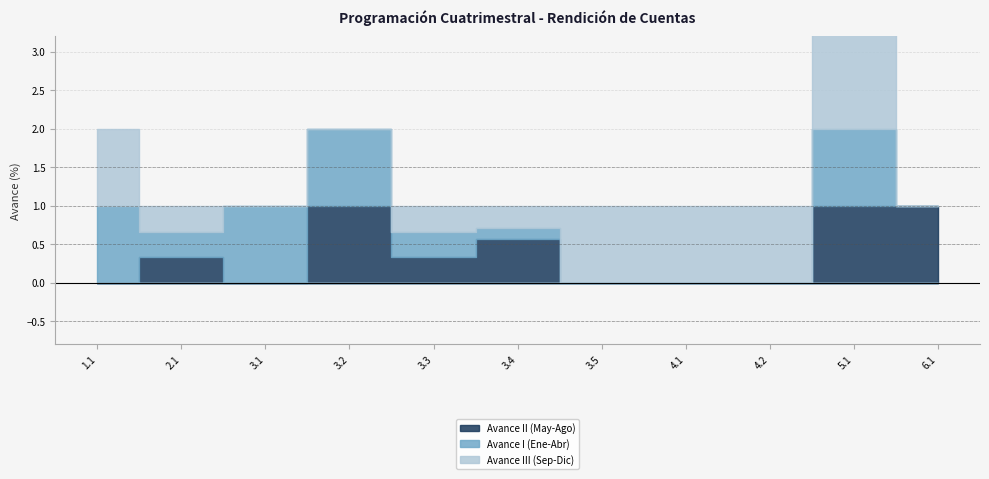

At which category is the sum across all series the highest?

5.1